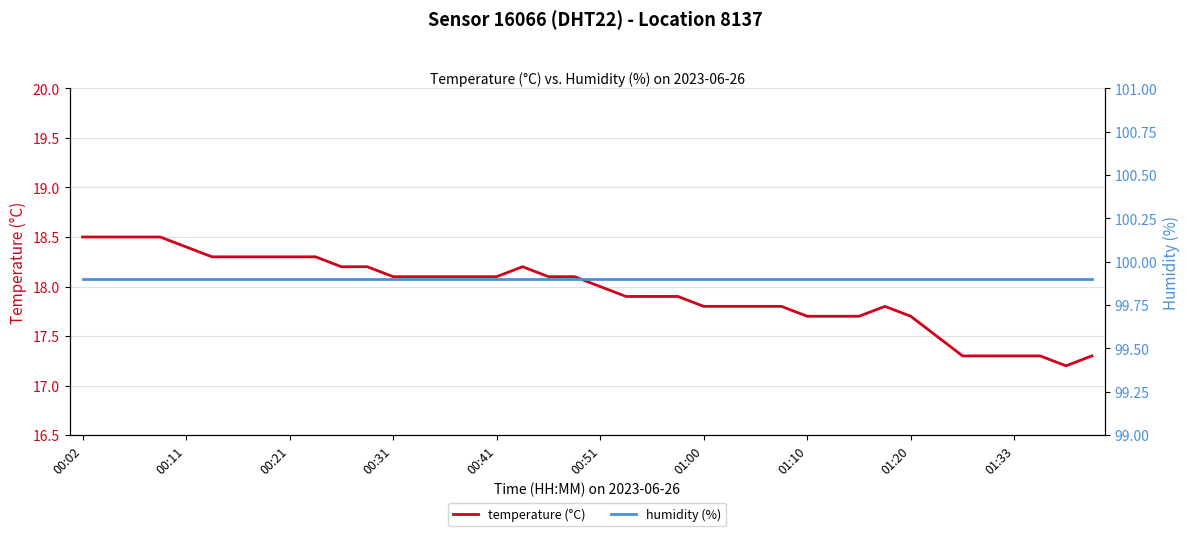

At which category is the sum across all series the highest?

00:02